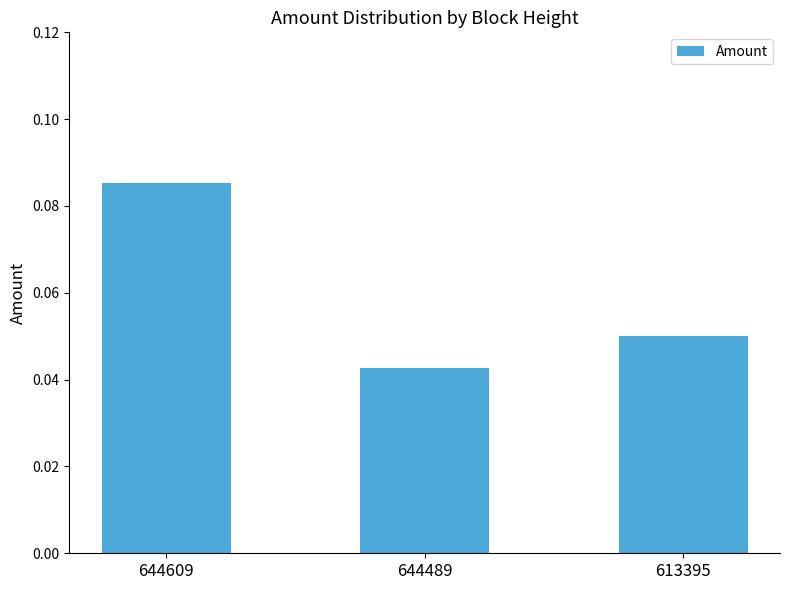

True or false: the data shows 0.0 at 644609.

False